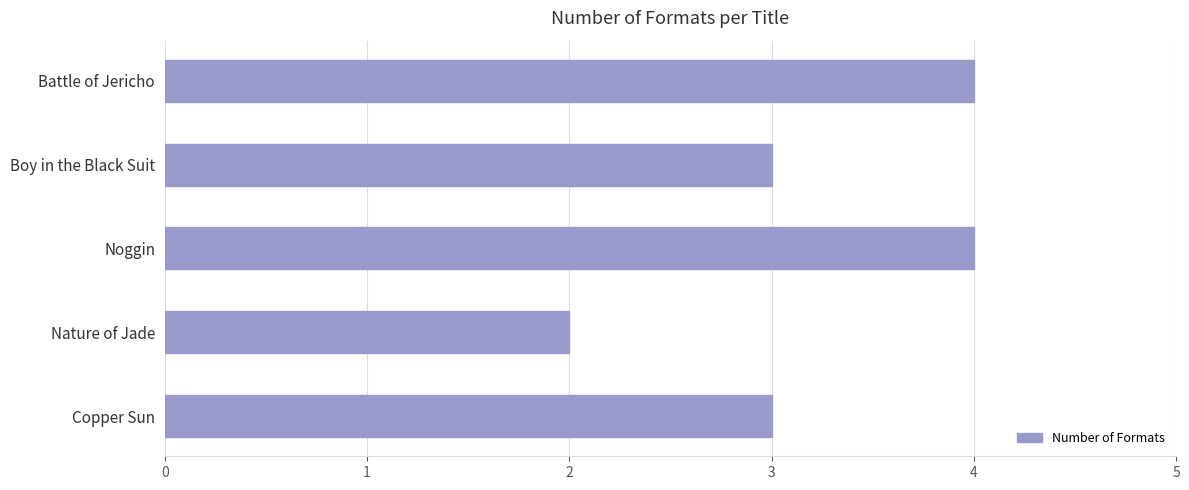

Count the number of data series in this chart.

1